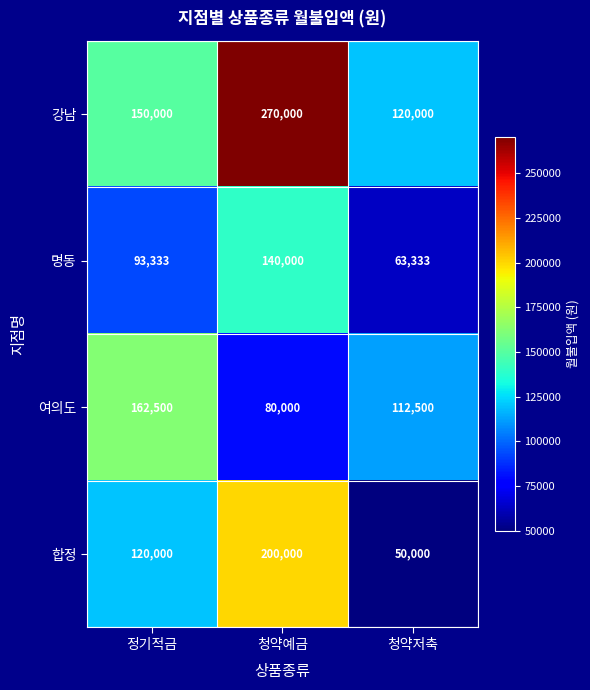

How many distinct data groups are displayed?

4